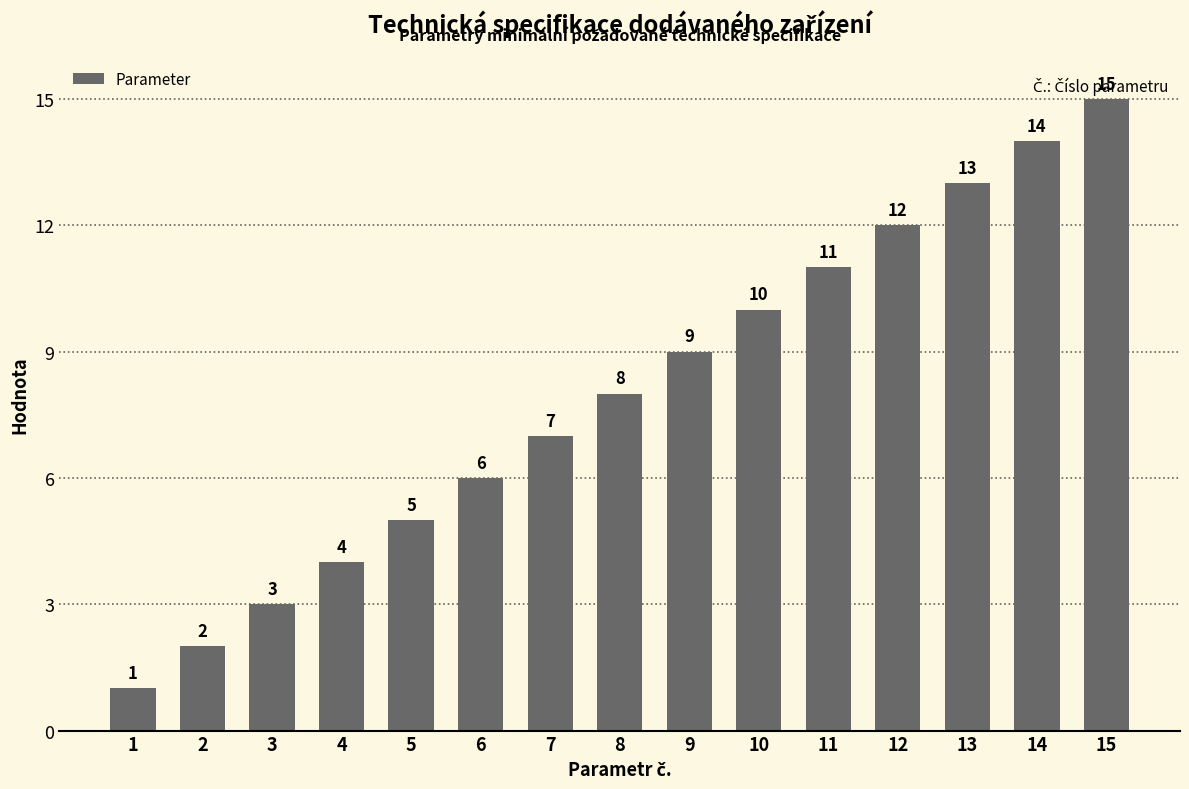

Which has a higher value, 7 or 12?

12